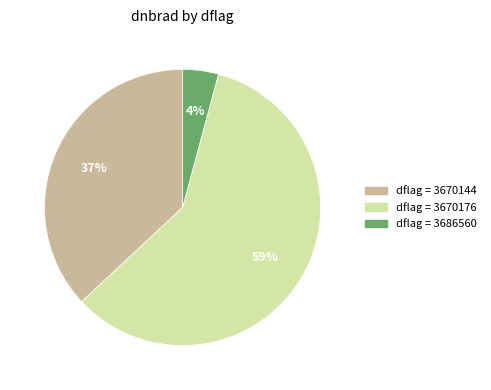

Is there a majority slice in this chart?

Yes